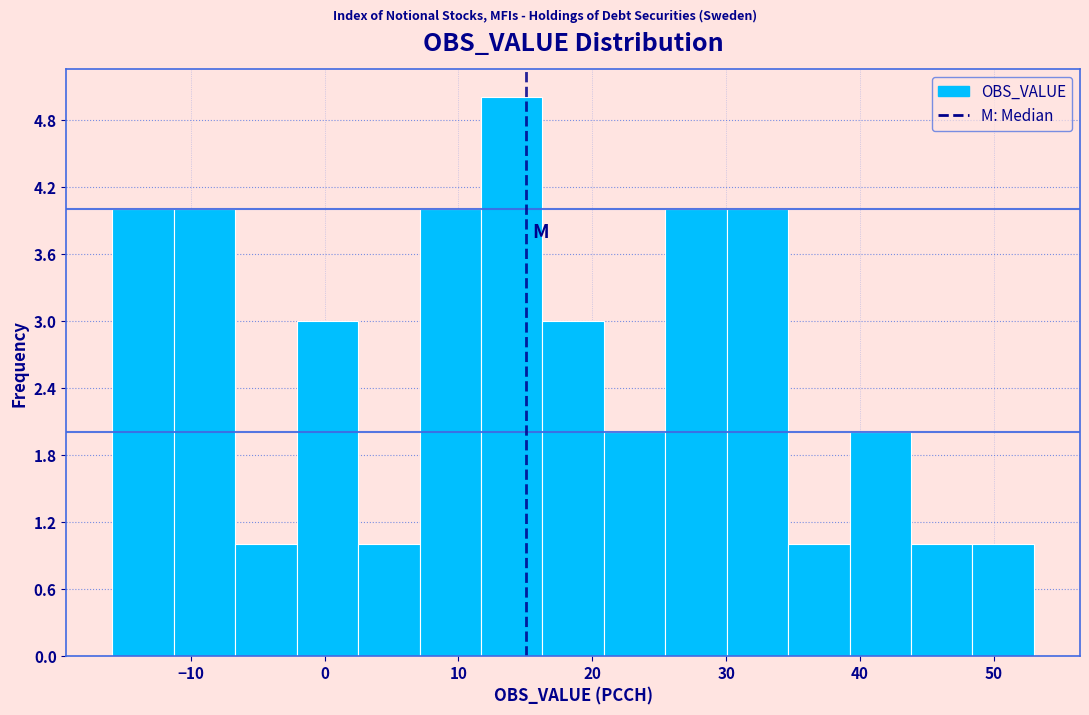

Reading left to right, list every bar in this chart as the range it spans on the x-axis followed by its height. Neither the bar edges nor the heights are printed on the chart, so give them approximately, as read against the axes.

-16 to -11: 4
-11 to -7: 4
-7 to -2: 1
-2 to 3: 3
3 to 7: 1
7 to 12: 4
12 to 16: 5
16 to 21: 3
21 to 25: 2
25 to 30: 4
30 to 35: 4
35 to 39: 1
39 to 44: 2
44 to 48: 1
48 to 53: 1